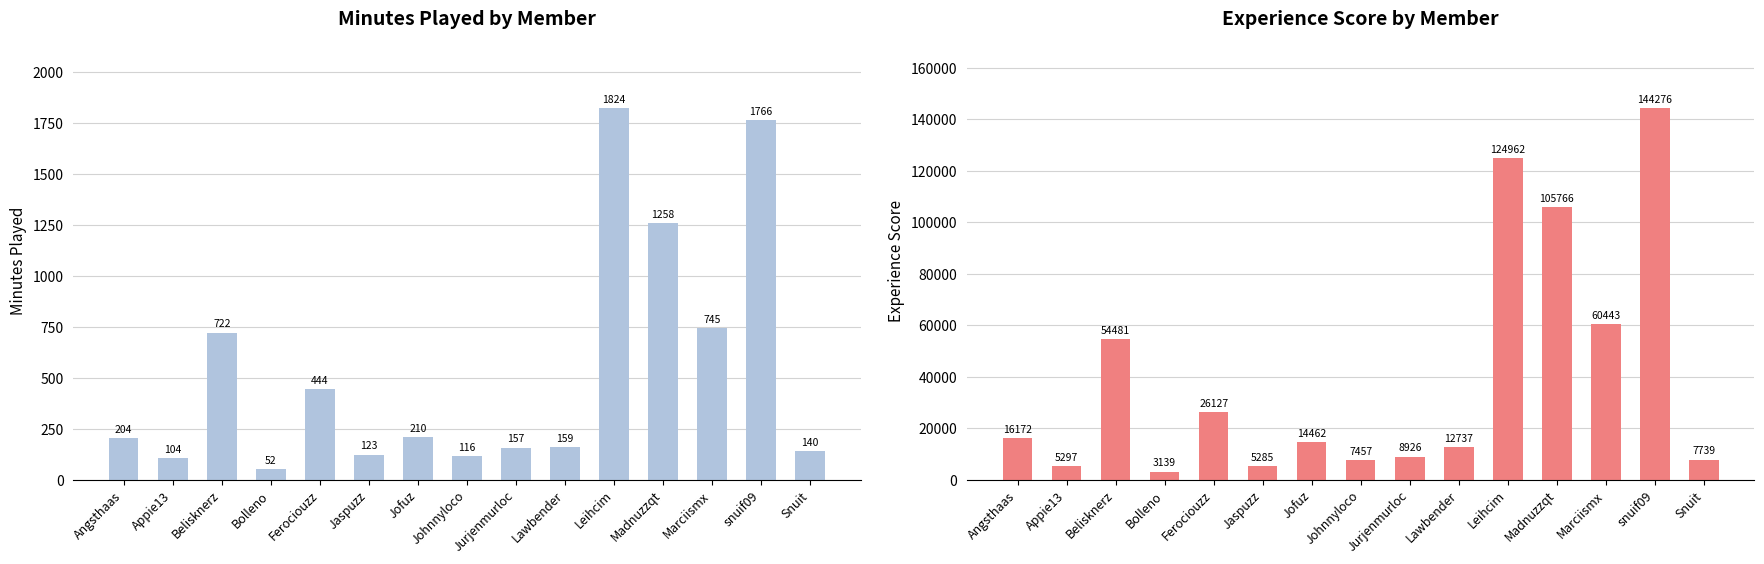

What is the sum of all experience_score values?

597269